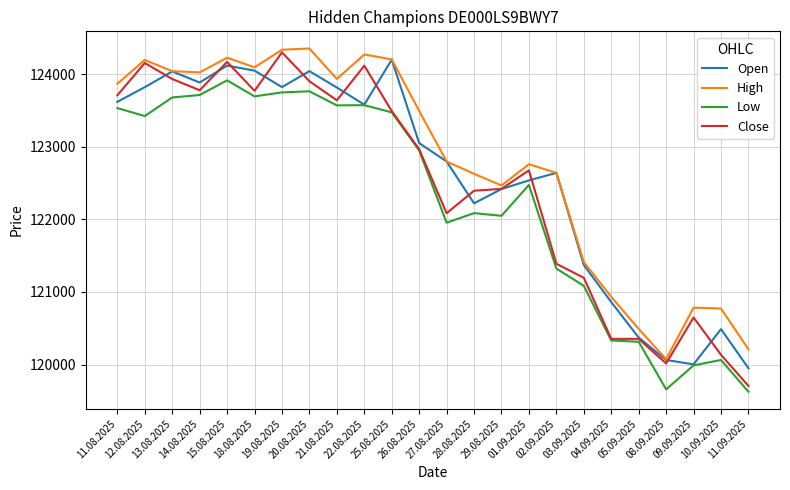

The Open series shows 123824 at 19.08.2025. True or false?

True